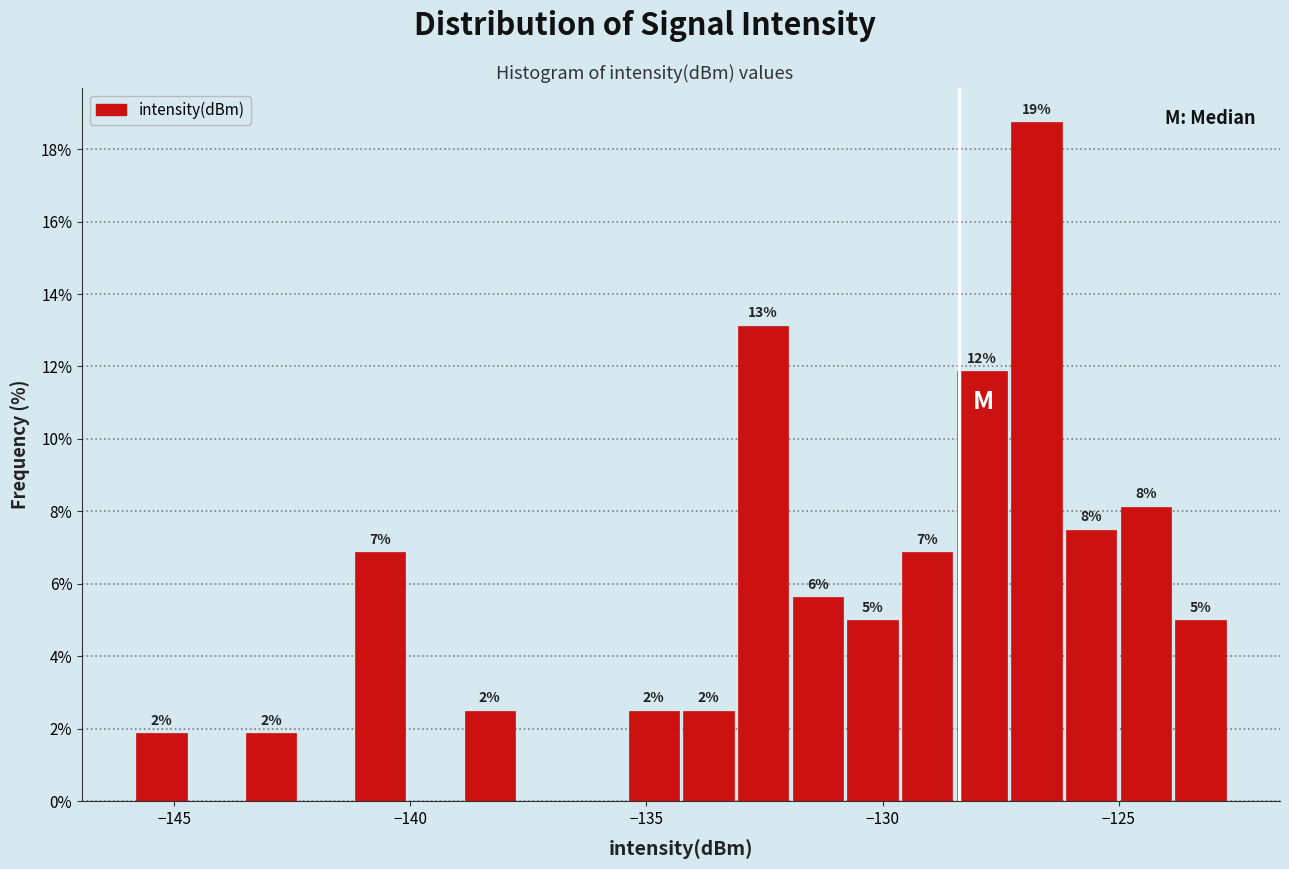

Around what value on the x-axis is the tallest bar? Give the approximate position of its centre, as read against the axis.

-126.5